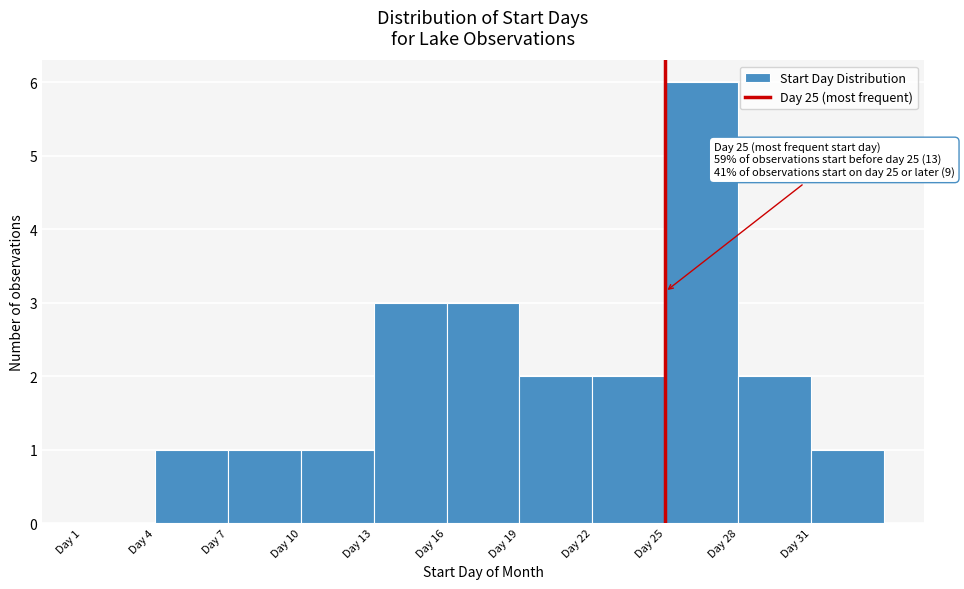

Which range on the x-axis has the tallest bar?

25 to 28